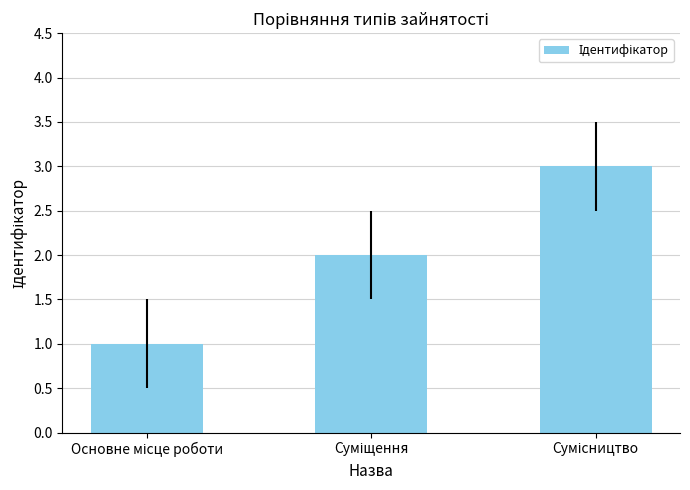

What is the sum of all values?

6